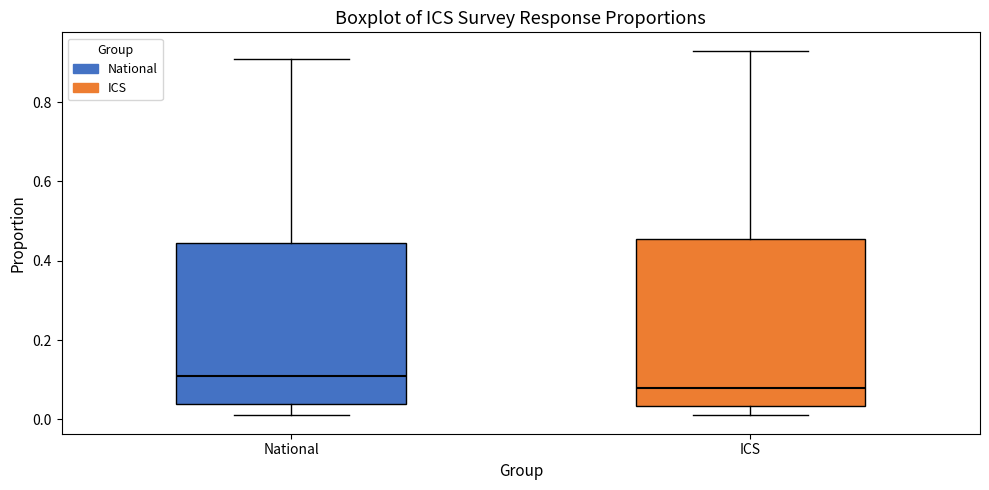

Which box's median line is the highest?

National